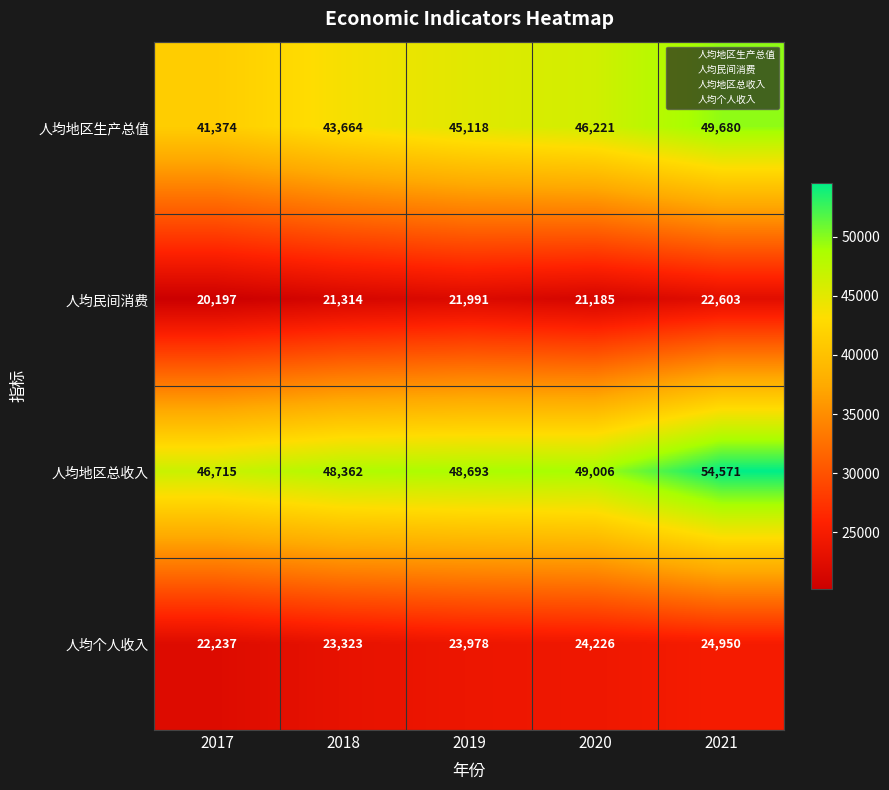

What is the maximum value shown in the chart?

54571